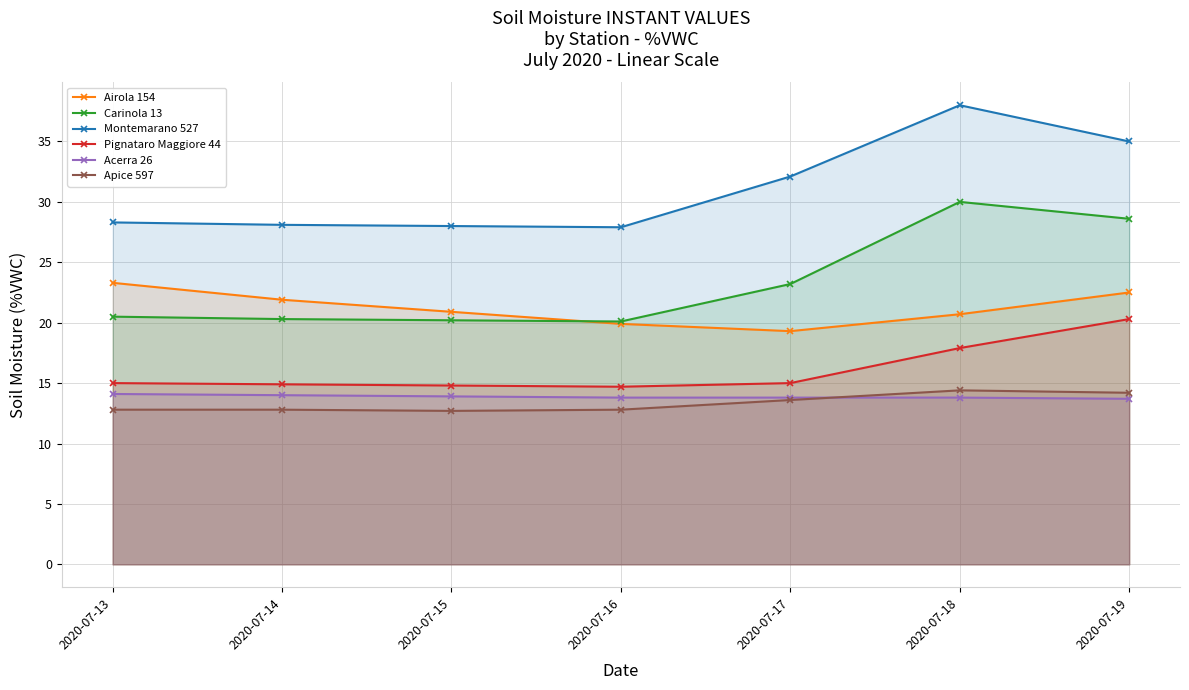

Between which two adjacent categories do Carinola 13 and Airola 154 first intersect?

2020-07-15 and 2020-07-16